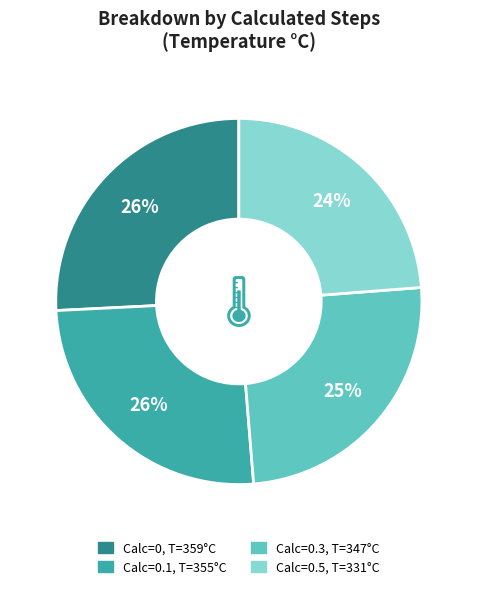

To the nearest percent, what is the average slice percentage?

25%